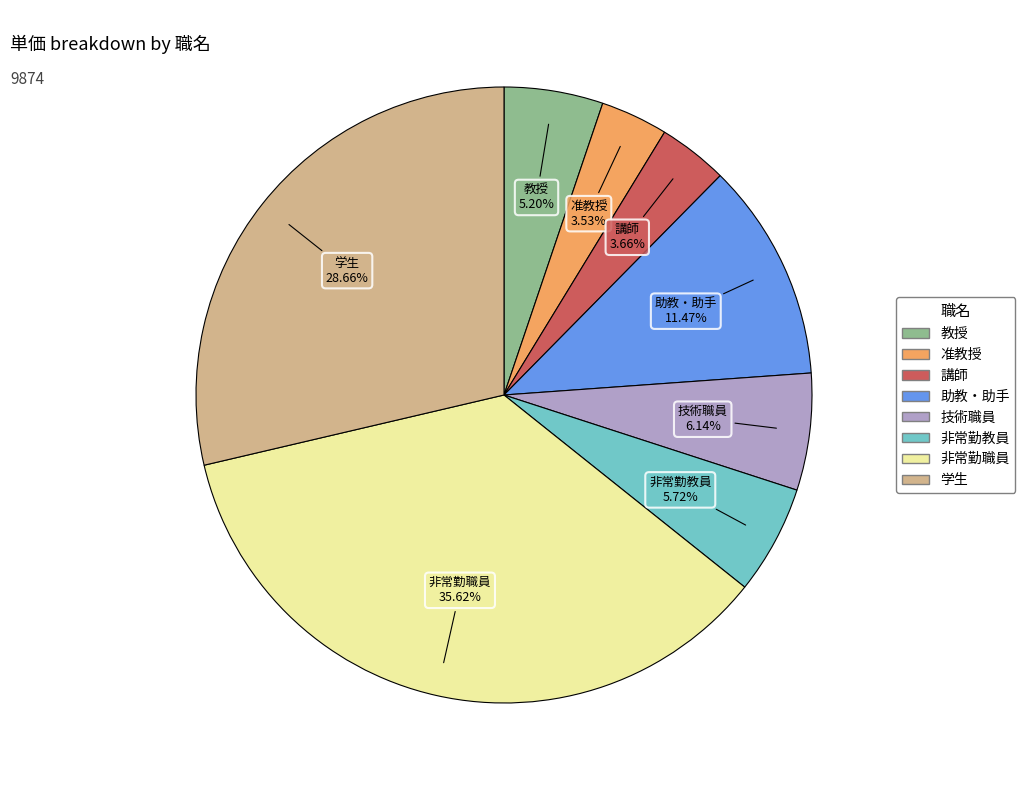

What is the ratio of the value at 非常勤教員 to the value at 助教・助手?

0.5